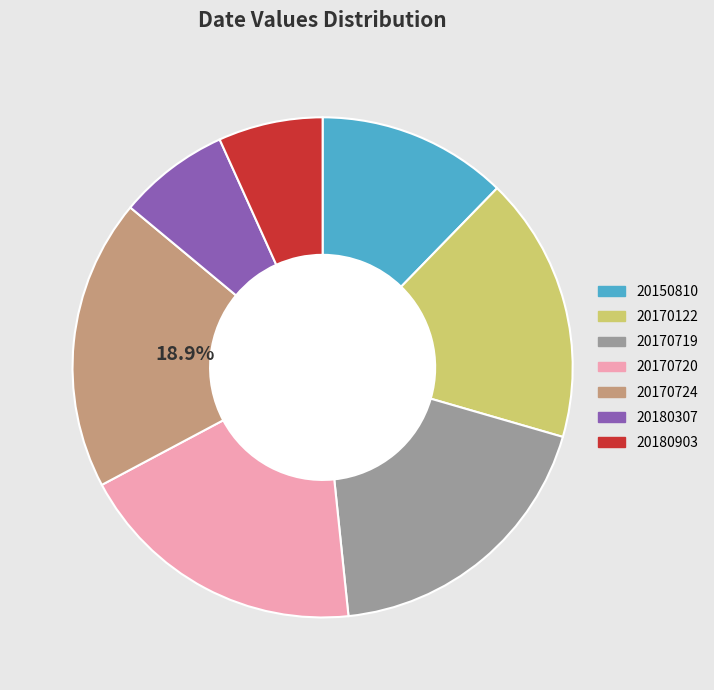

The 20170724 slice represents 19% of the pie. True or false?

True